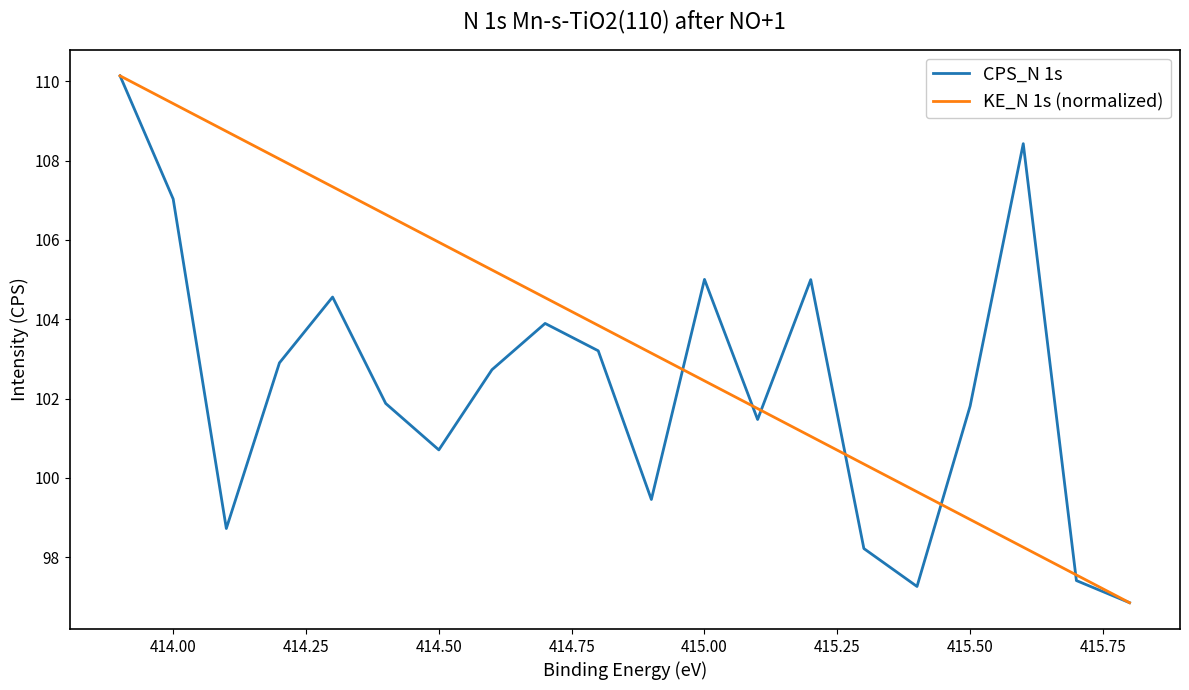

What is the maximum value for KE_N 1s (normalized)?

110.1